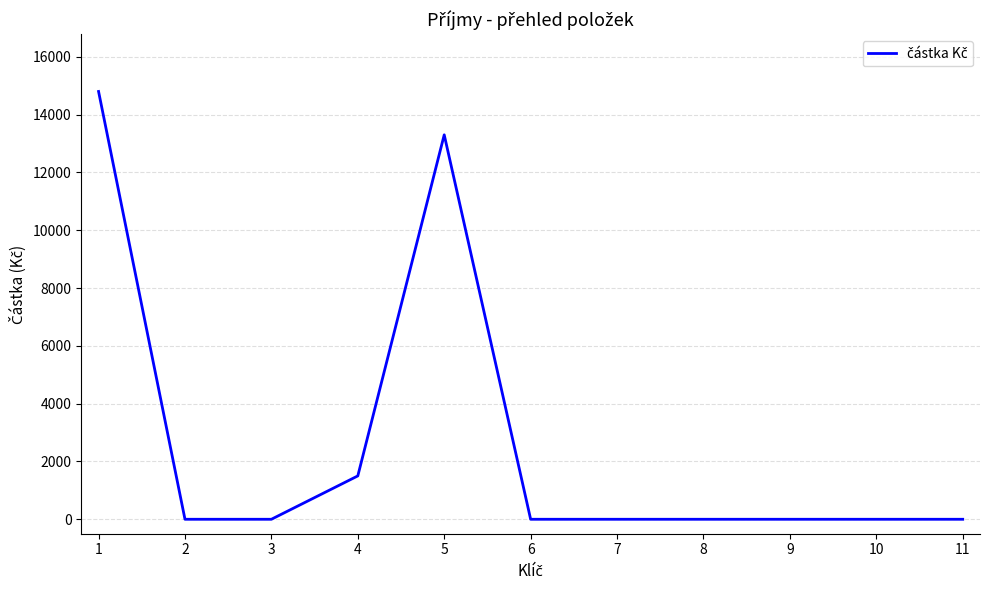

What is the greatest value displayed?

14800